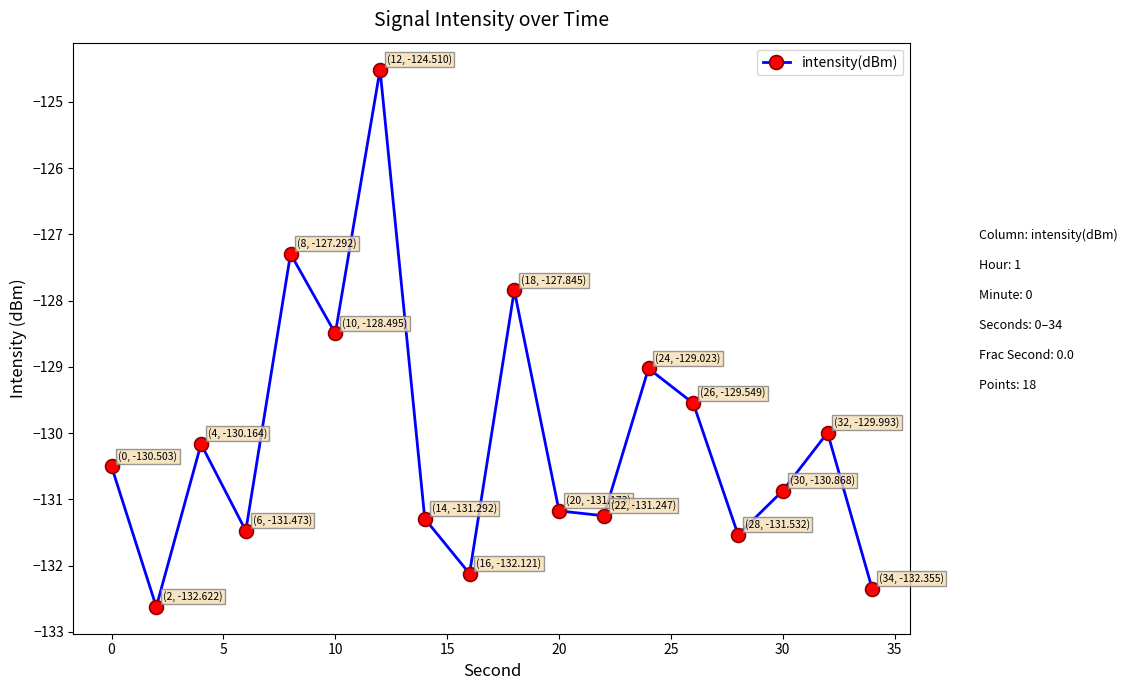

How many interior local valleys (lower than both neighbors) does the data have?

6